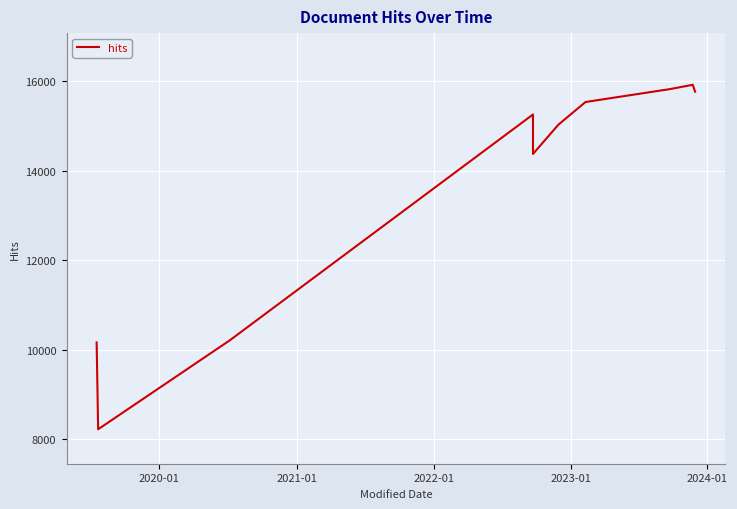

What is the difference between the maximum and second lowest values?

5763